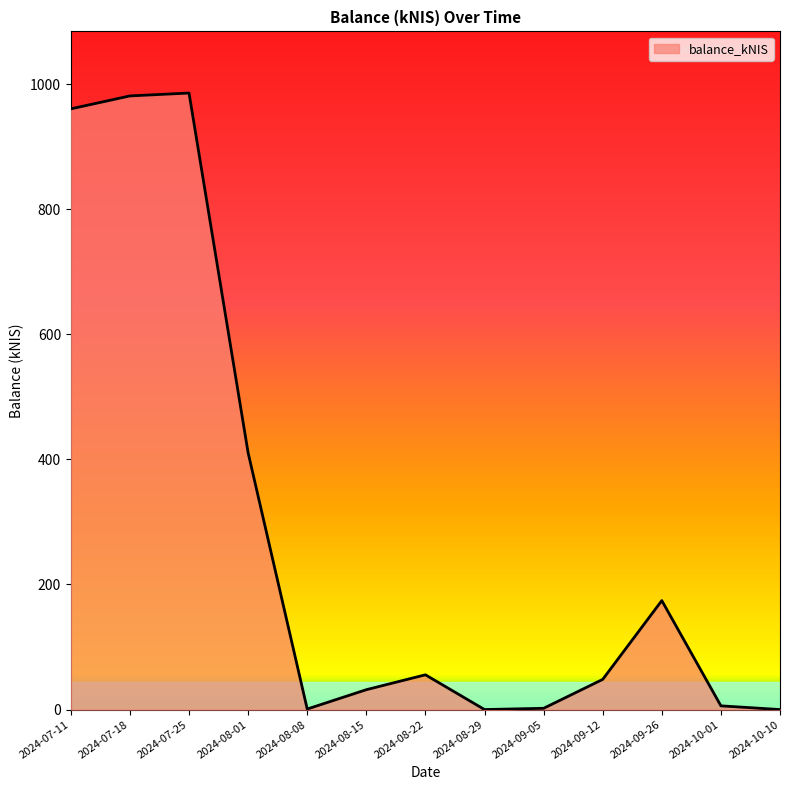

At which label does the data first exceed 48?

2024-07-11